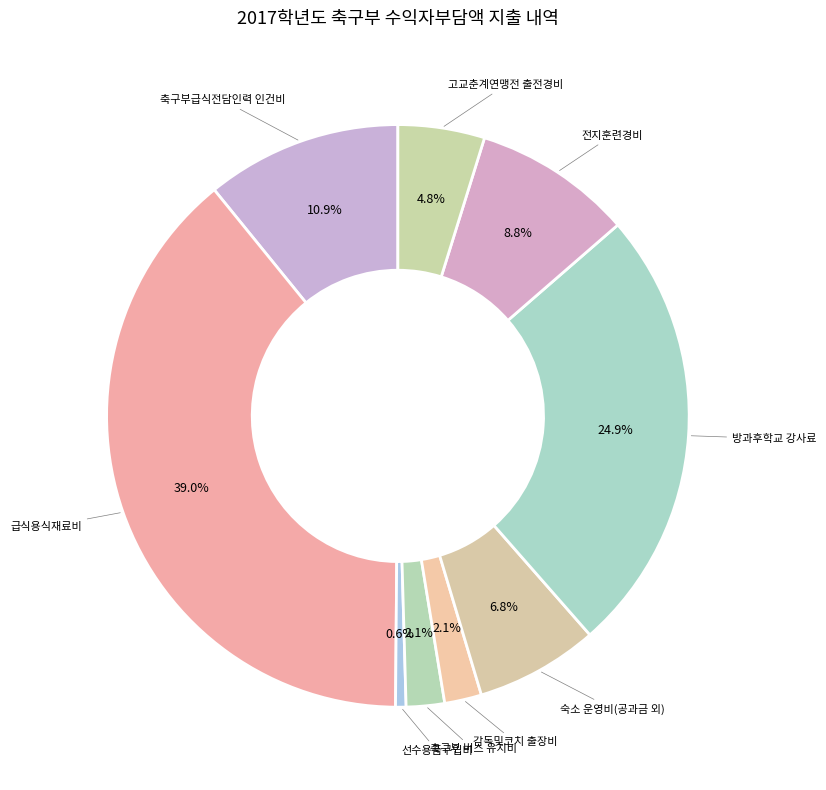

How many segments does this pie chart have?

9